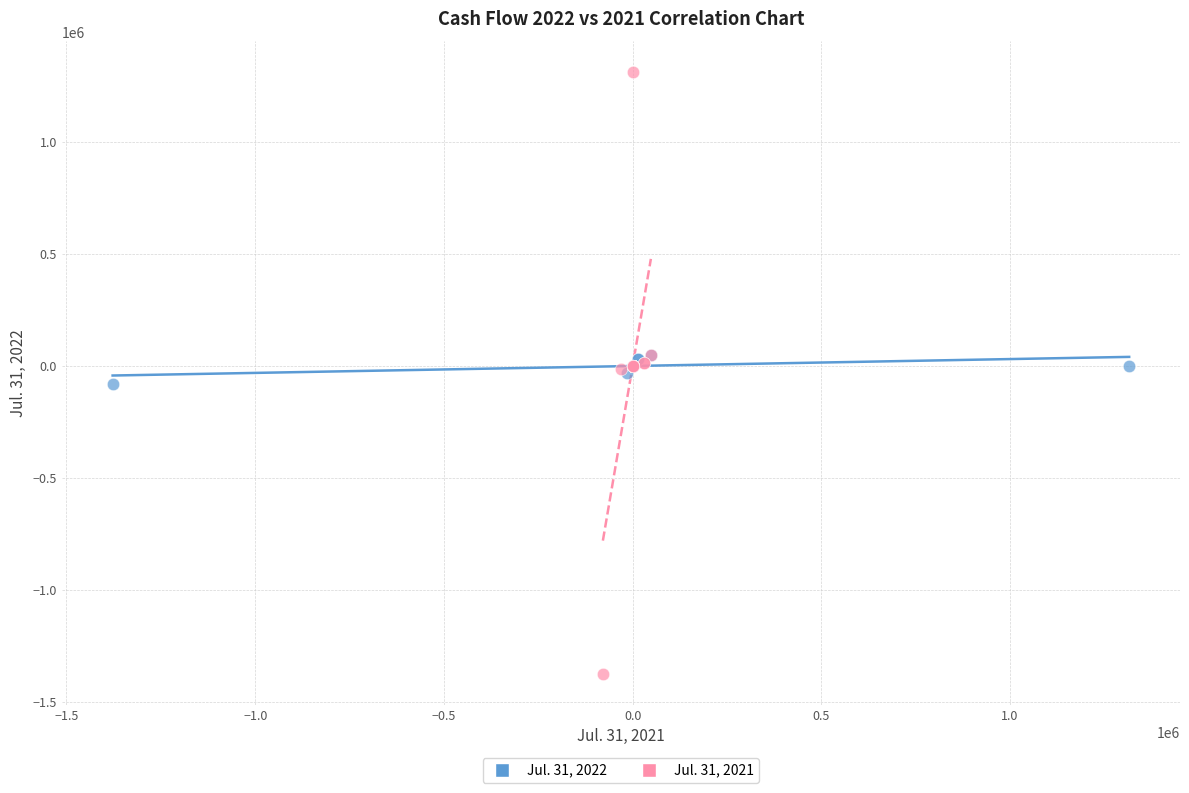

Which series has the largest Y range (max minus min)?

Jul. 31, 2021